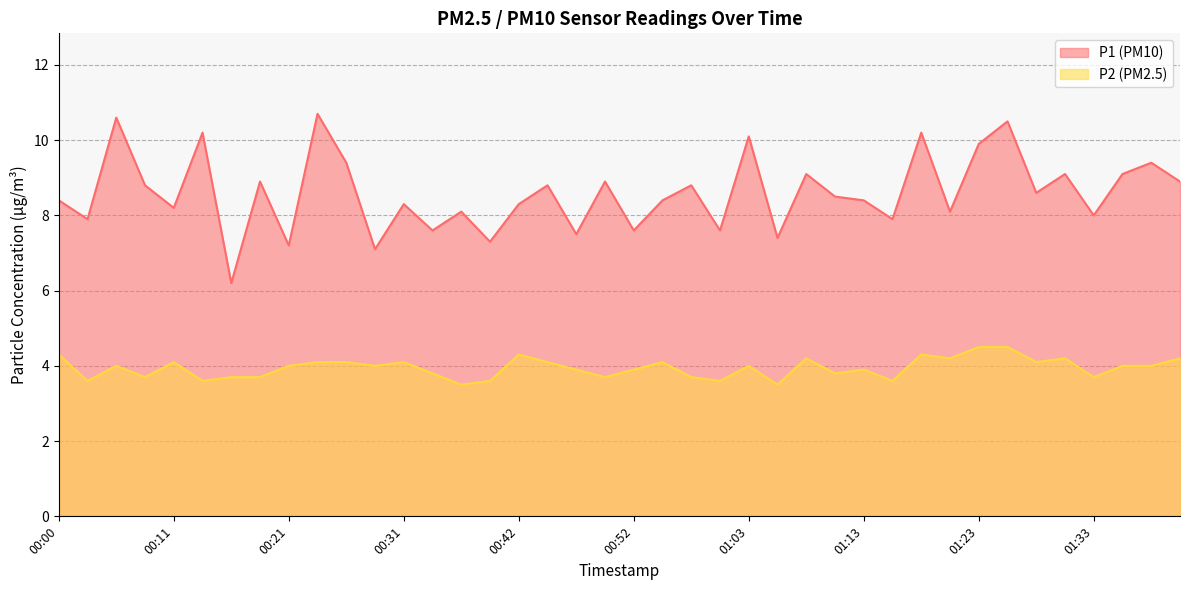

What is the sum of the P2 values at 00:13 and 00:36?

7.1